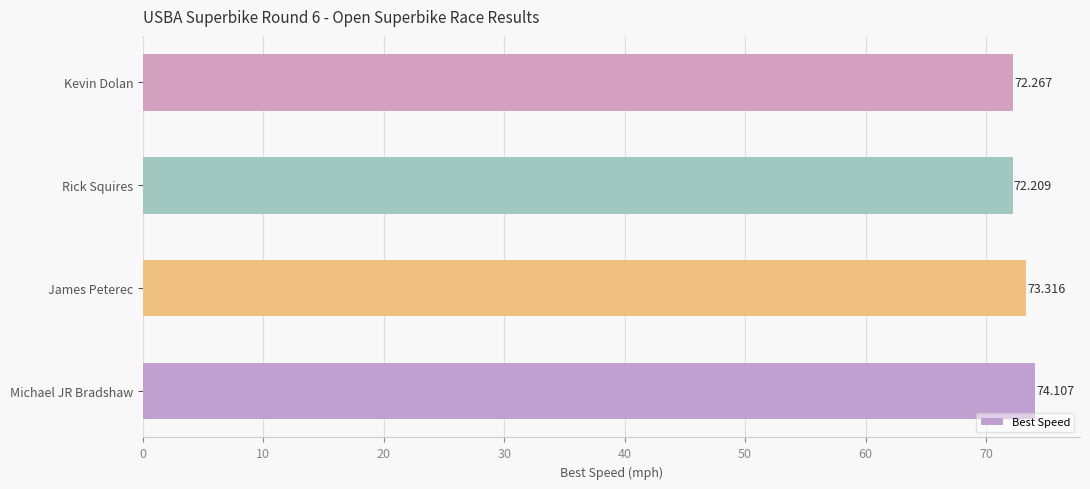

Which label corresponds to the largest value in the chart?

Michael JR Bradshaw